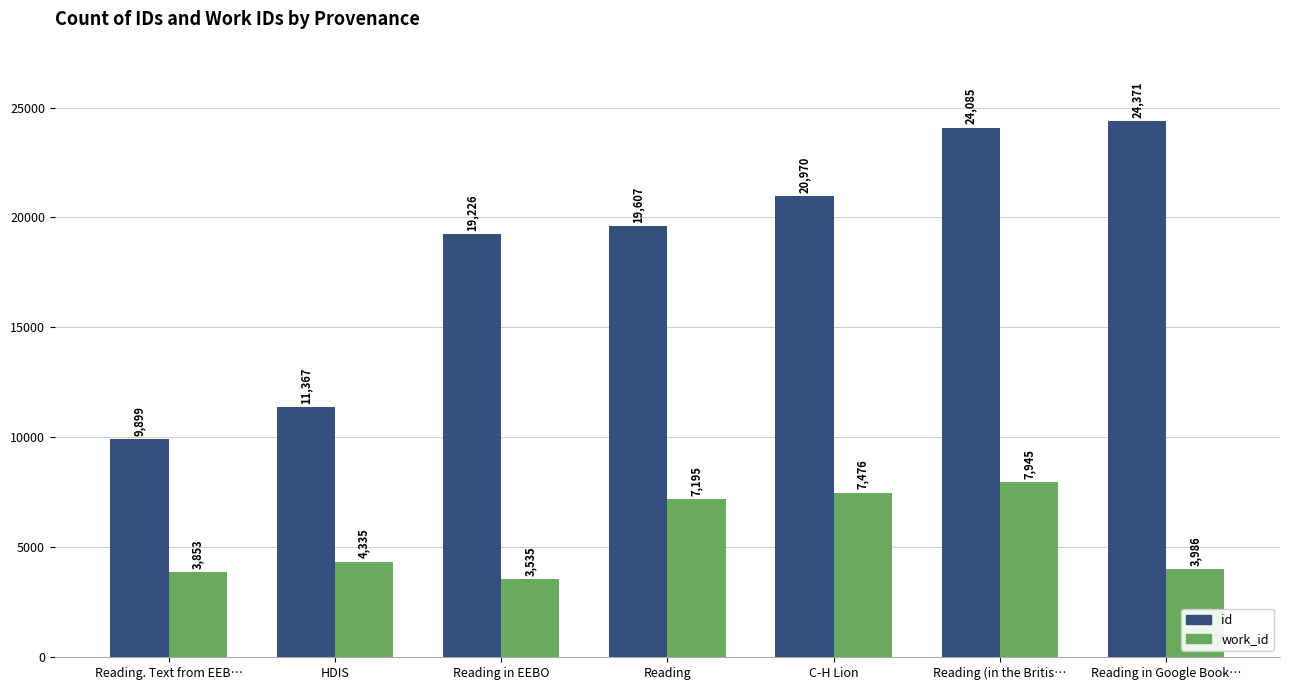

Which series has the widest spread of values?

id